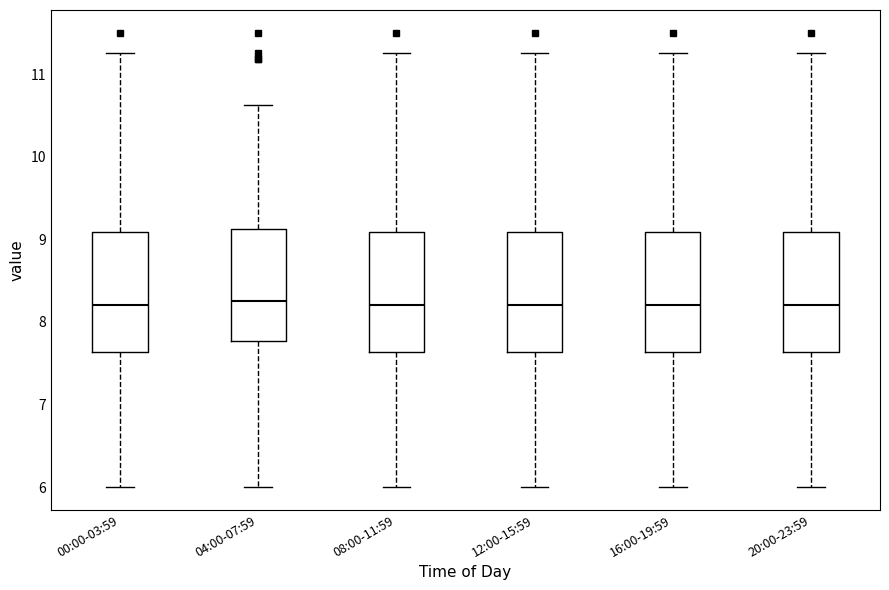

Reading left to right, read every box against the y-axis: the position of its median line, the range the box covers, and the ends of its whiskers. The values are not printed on the chart, so give them approximately, as read against the axis.

00:00-03:59: median 8.2, box 7.6 to 9.1, whiskers 6.0 to 11.3
04:00-07:59: median 8.3, box 7.8 to 9.1, whiskers 6.0 to 10.6
08:00-11:59: median 8.2, box 7.6 to 9.1, whiskers 6.0 to 11.3
12:00-15:59: median 8.2, box 7.6 to 9.1, whiskers 6.0 to 11.3
16:00-19:59: median 8.2, box 7.6 to 9.1, whiskers 6.0 to 11.3
20:00-23:59: median 8.2, box 7.6 to 9.1, whiskers 6.0 to 11.3